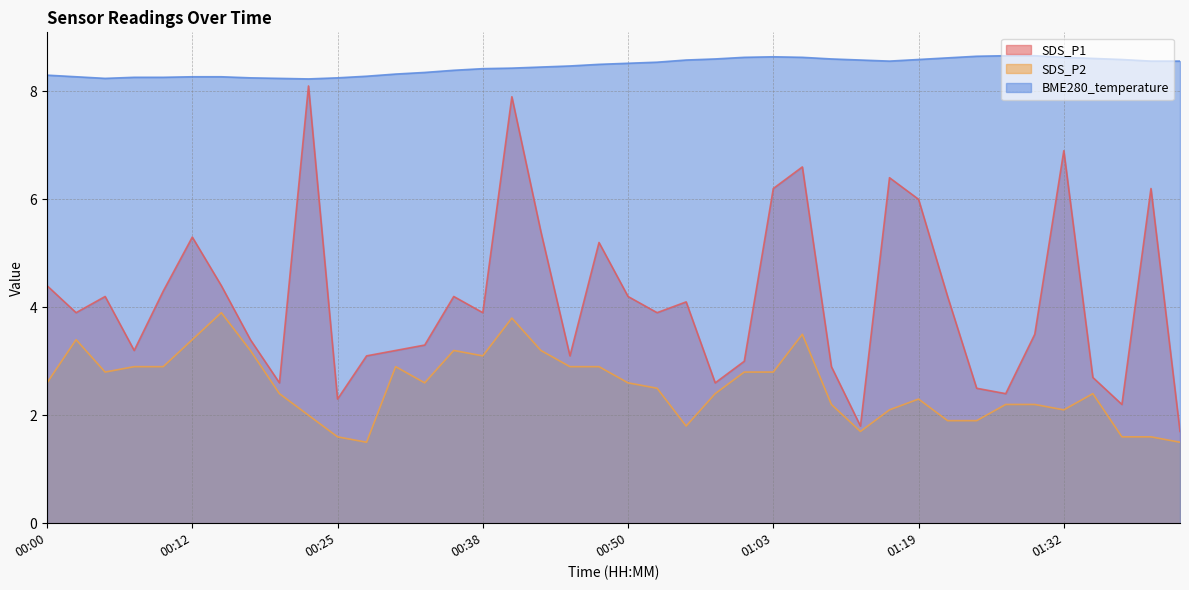

True or false: SDS_P2 and SDS_P1 intersect in this chart.

False